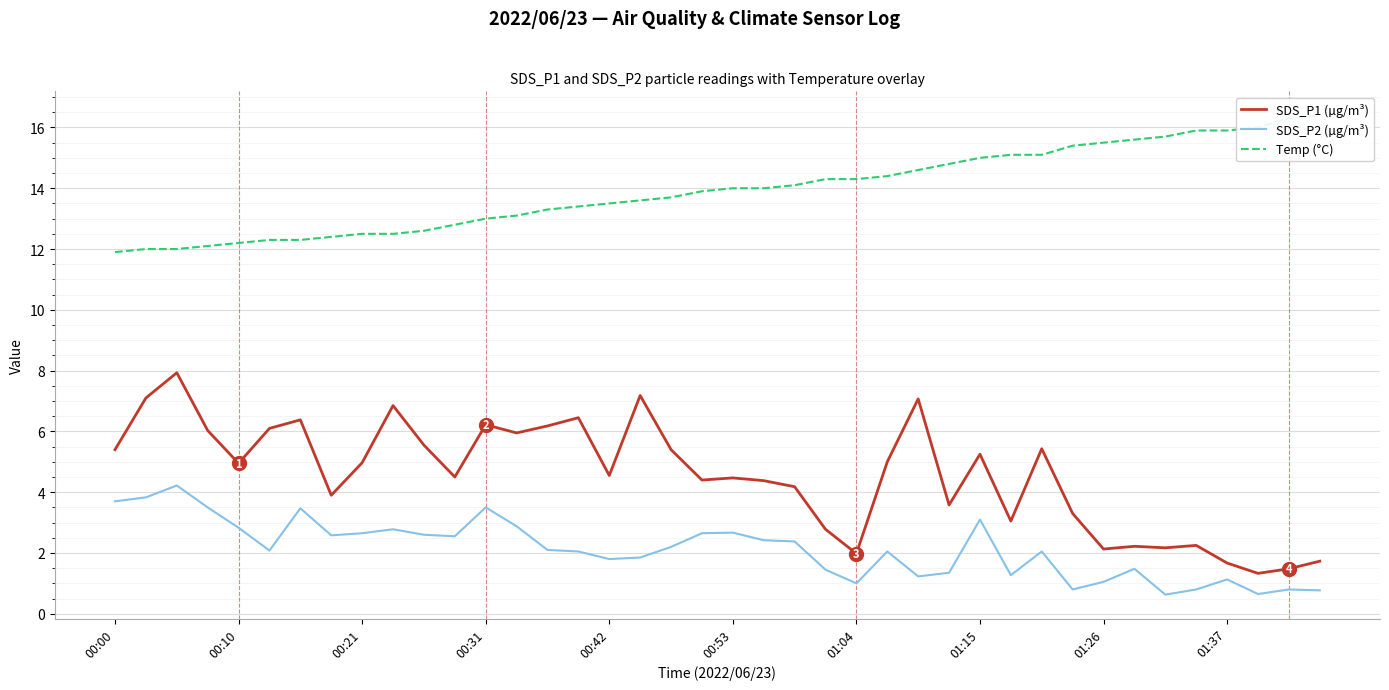

True or false: Temp (°C) has more than 0 points higher than both neighbors.

False